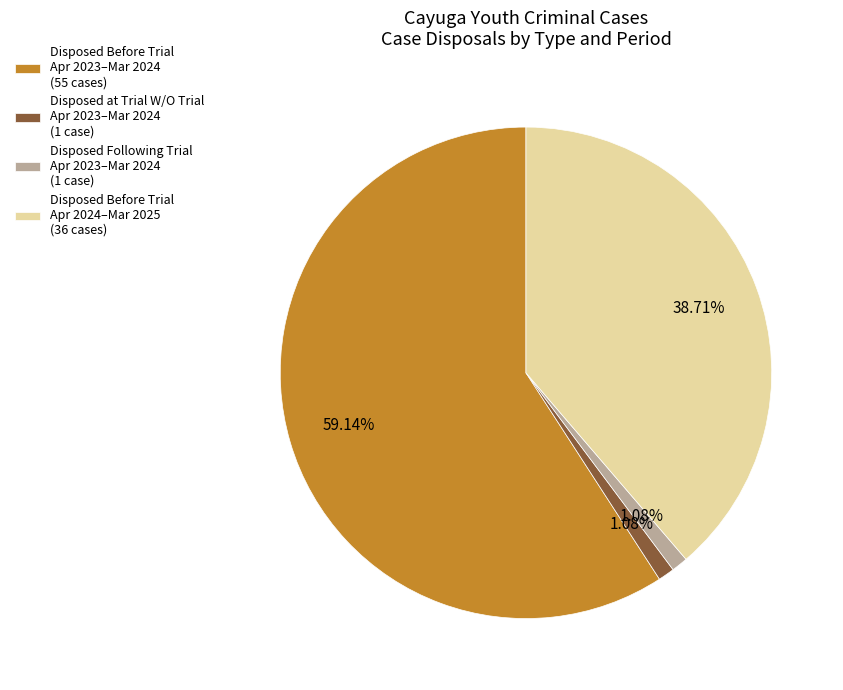

Between Disposed Before Trial Apr 2023–Mar 2024 (55 cases) and Disposed Before Trial Apr 2024–Mar 2025 (36 cases), which is larger?

Disposed Before Trial Apr 2023–Mar 2024 (55 cases)